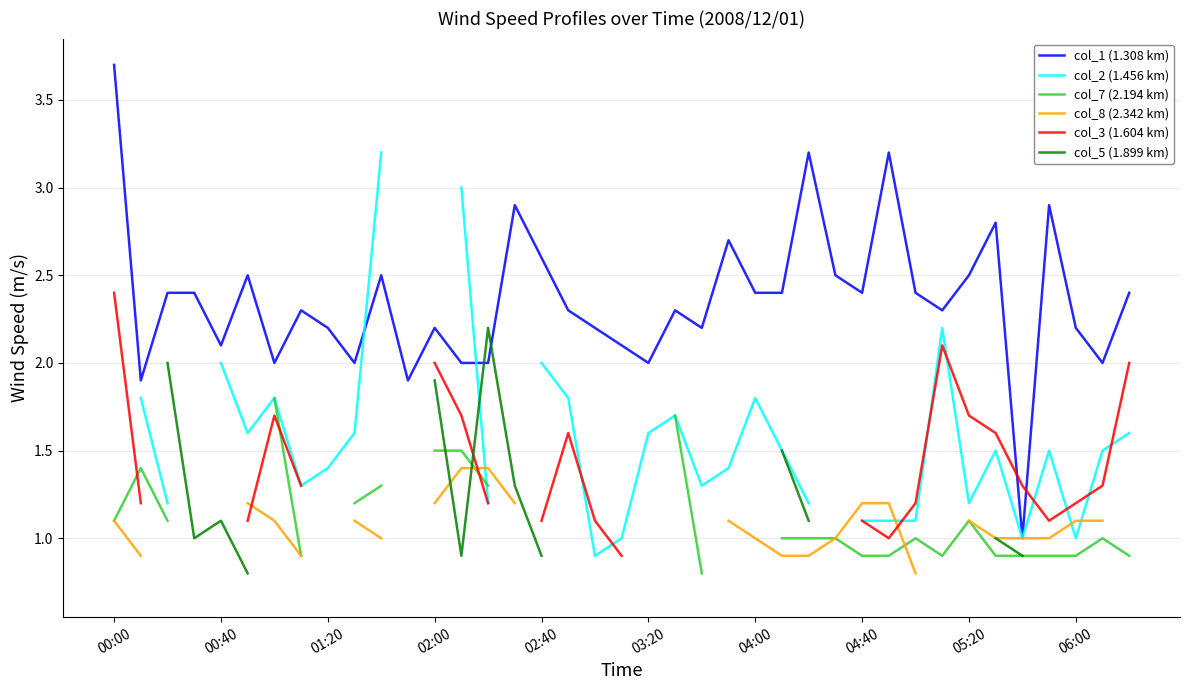

Does the chart display data point markers on the line(s)?

No